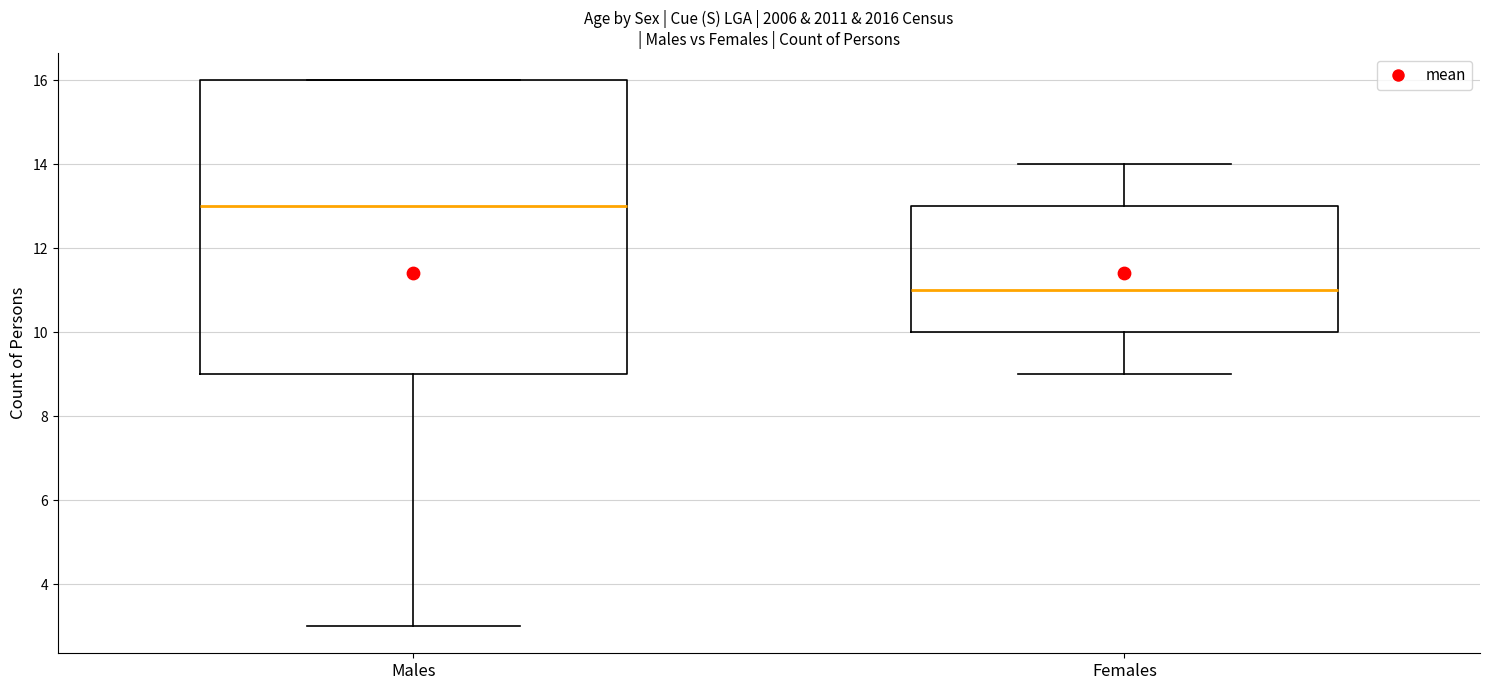

Which box is the tallest, from its lower edge to its upper edge?

Males